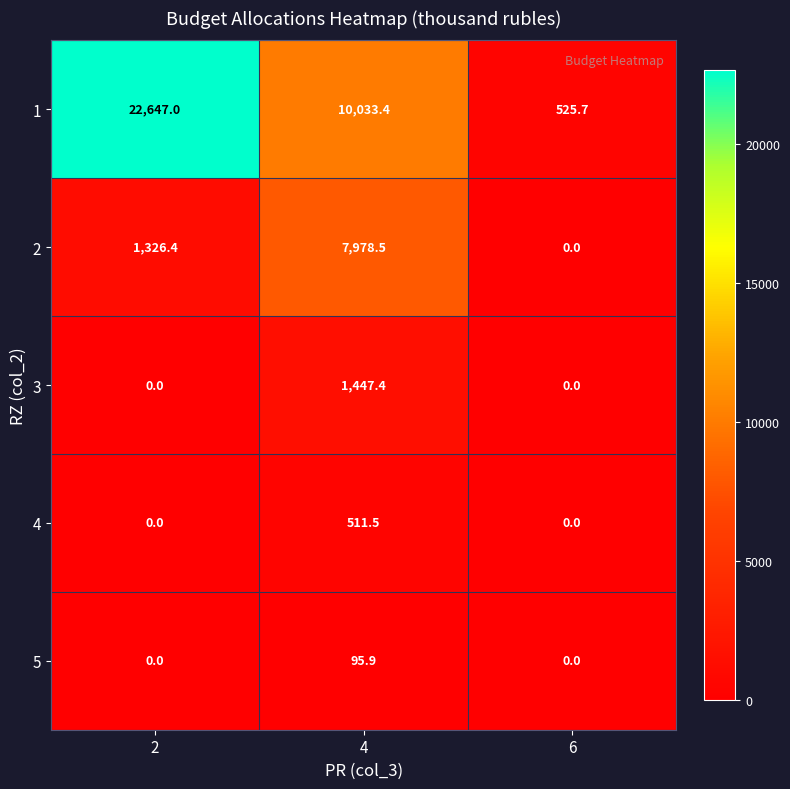

How many distinct data groups are displayed?

5